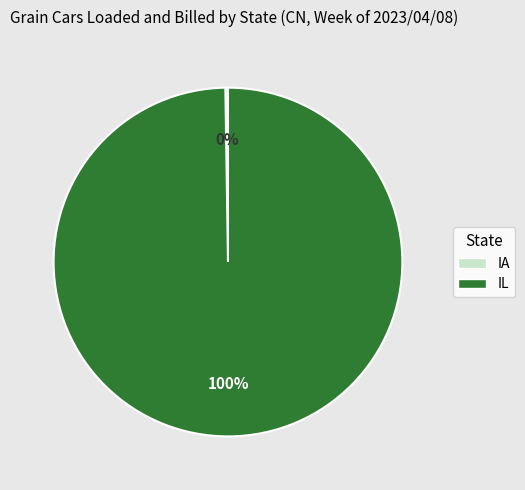

To the nearest percent, what is the difference between the largest and smallest slice percentages?

100%